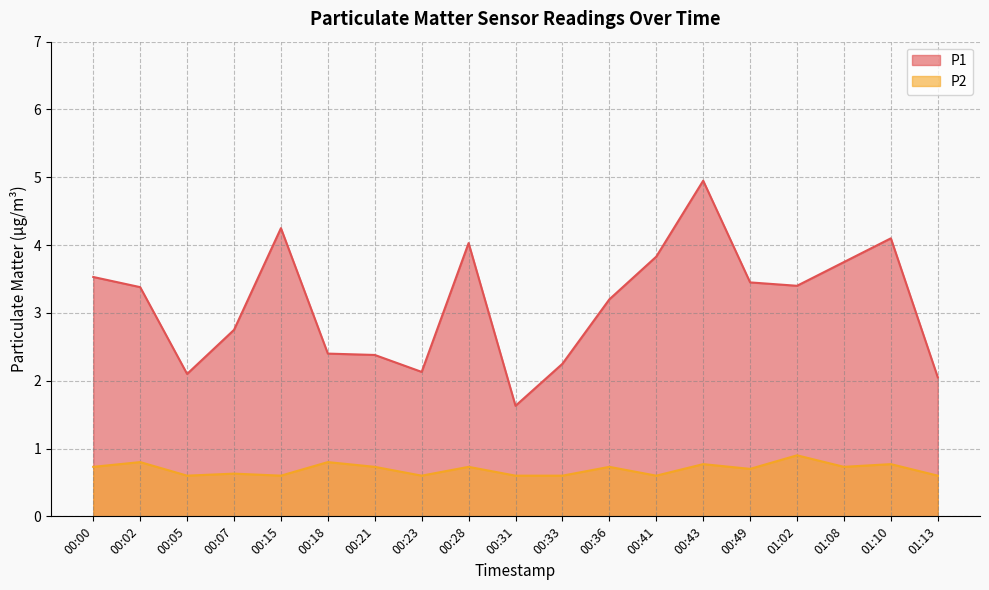

What is the difference between the highest and lowest values at 00:07?

2.1